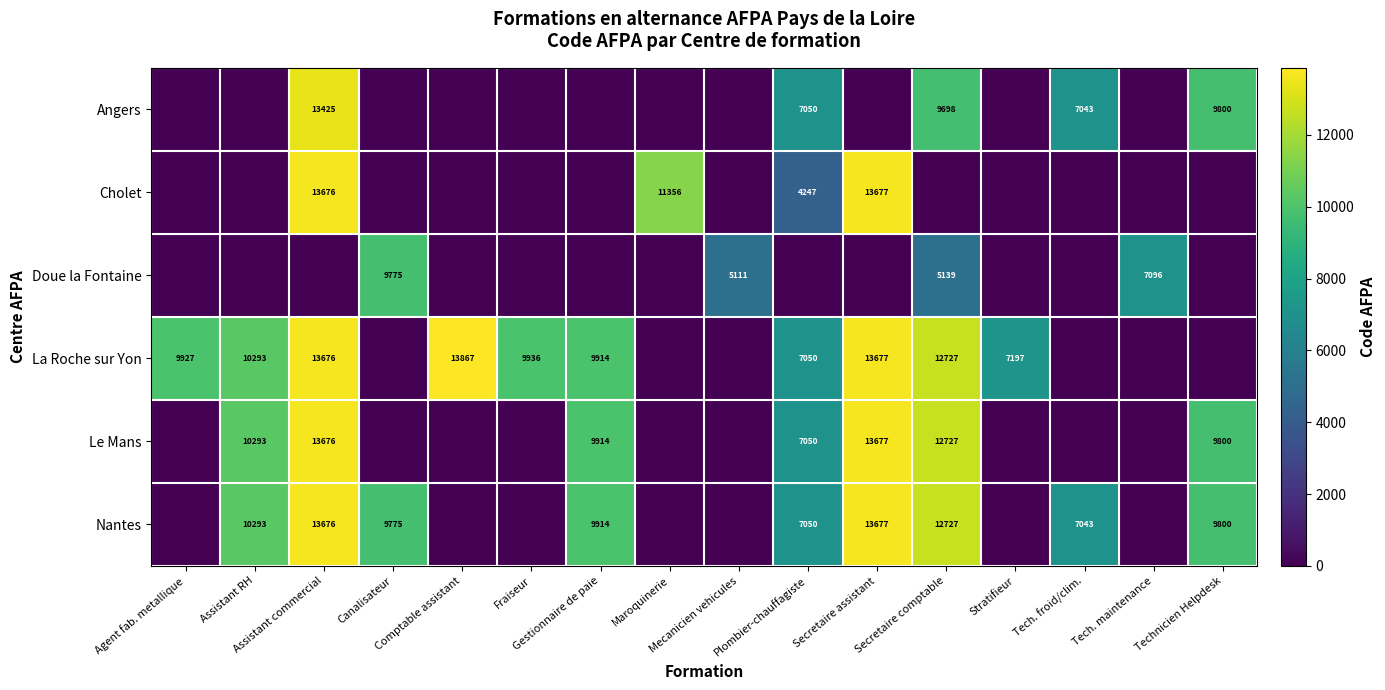

The Cholet series shows 0 at Technicien Helpdesk. True or false?

True